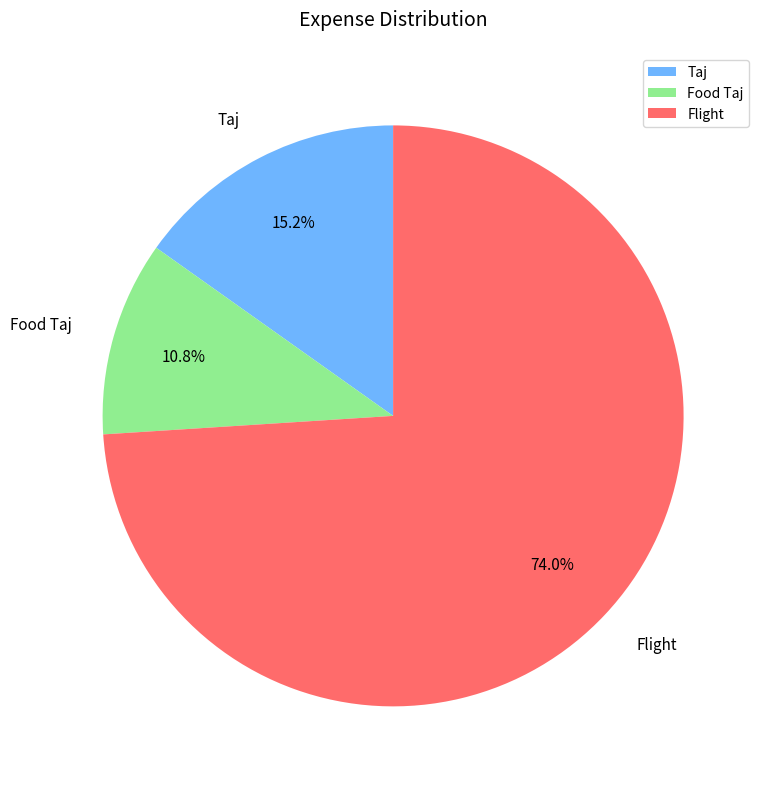

How many slices are in this pie chart?

3